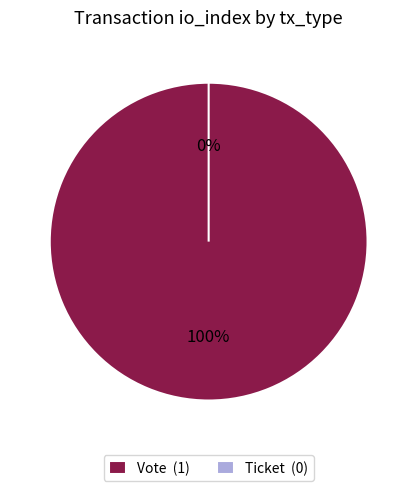

Which slice is the largest?

Vote